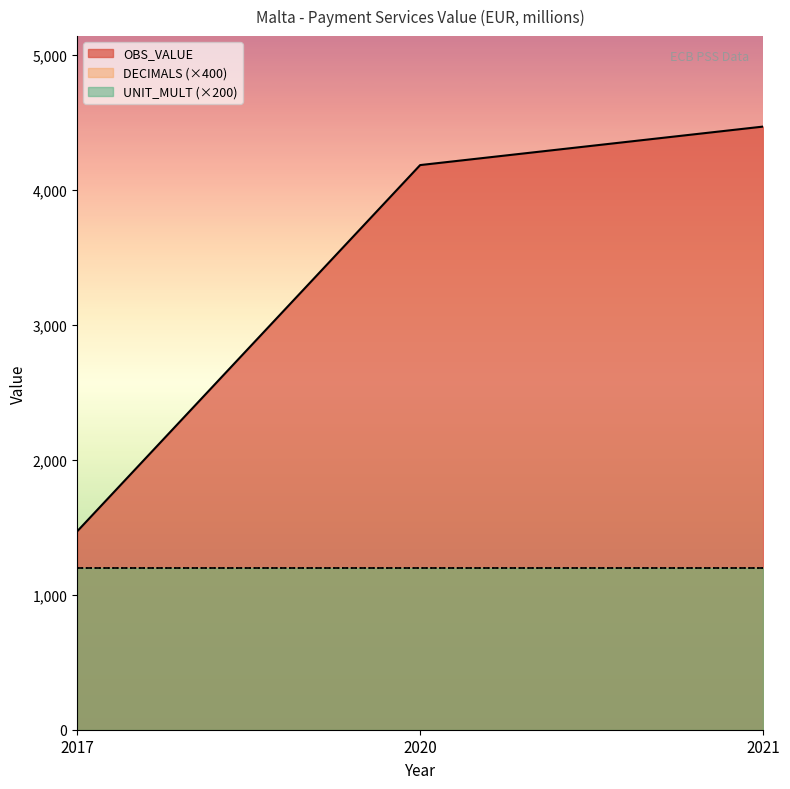

Is the value of DECIMALS at 2021 greater than the value of OBS_VALUE at 2021?

No